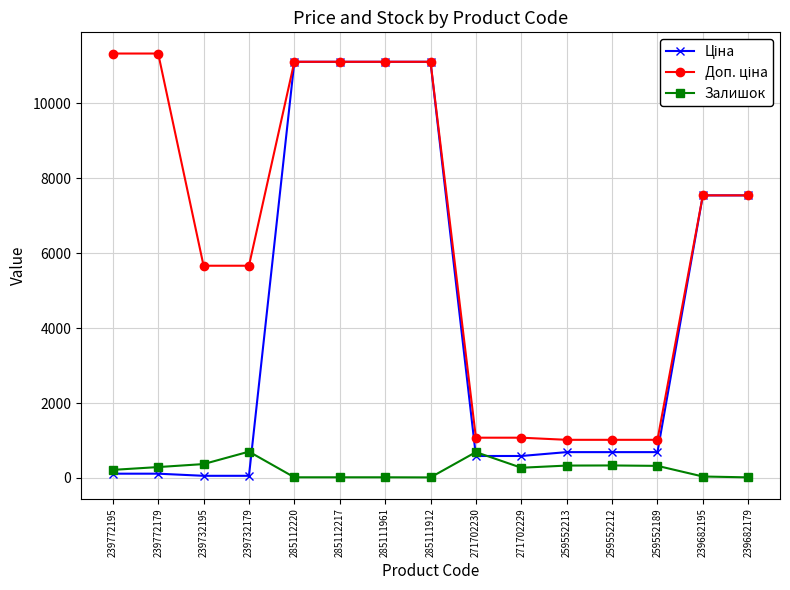

Does the chart display data point markers on the line(s)?

Yes